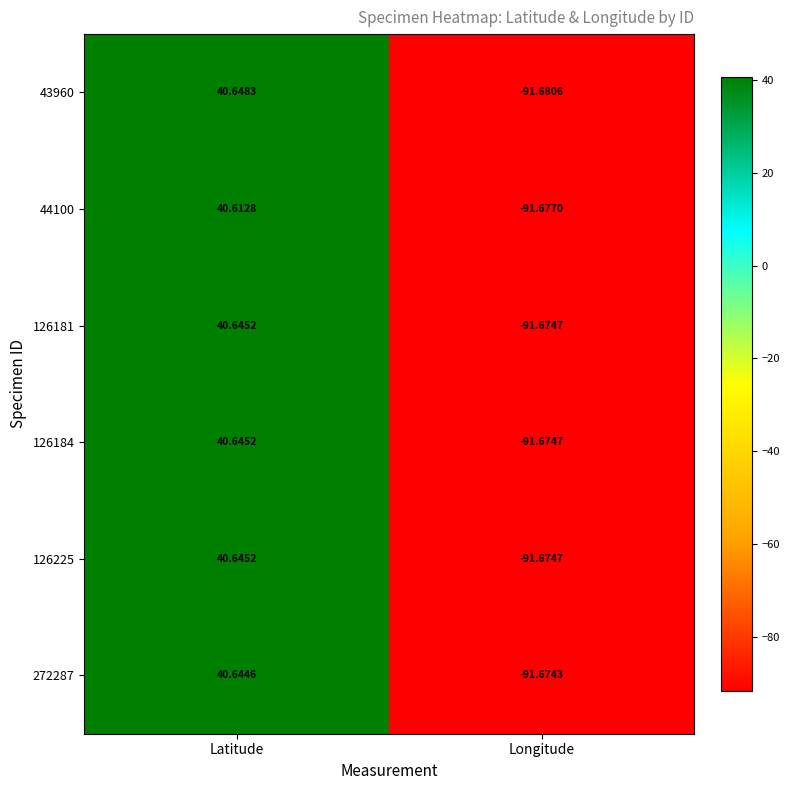

Between Latitude and Longitude, which series saw the biggest shift?

43960